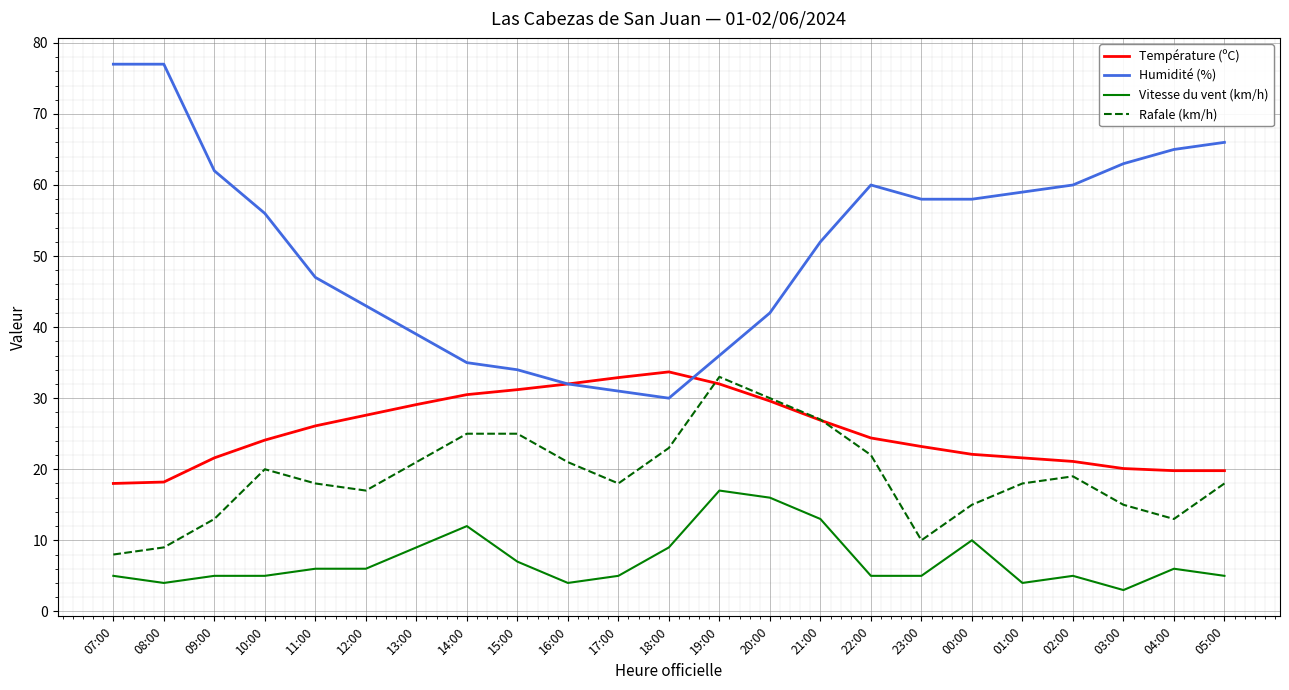

True or false: Rafale (km/h) has a value of 18.0 at 05:00.

True